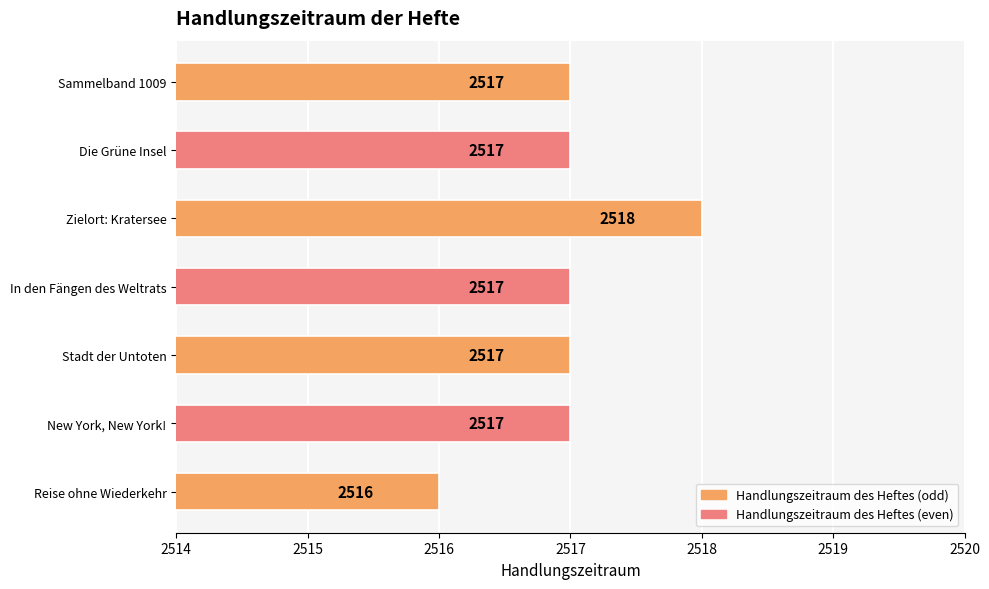

How many values are between 2517 and 2518?

6